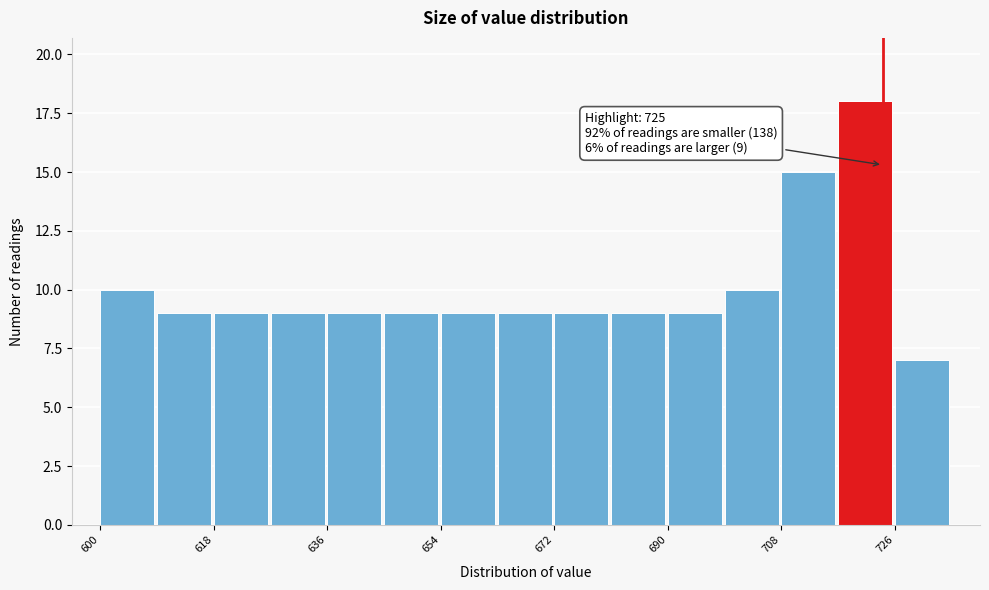

Which range on the x-axis has the tallest bar?

718 to 726